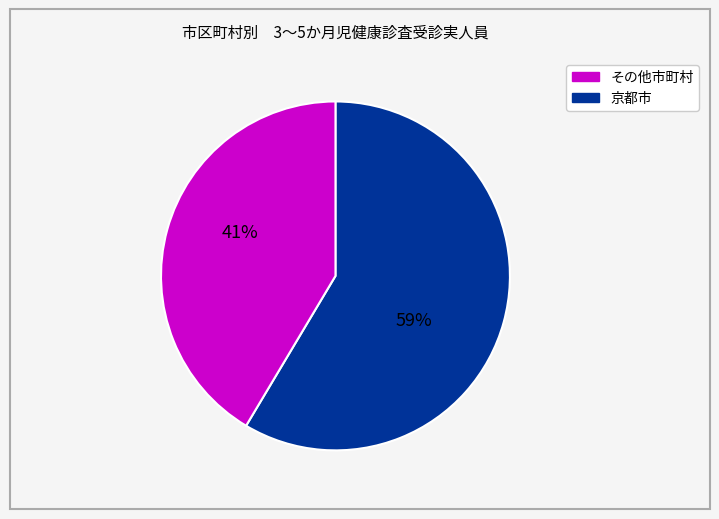

To the nearest percent, what is the average slice percentage?

50%